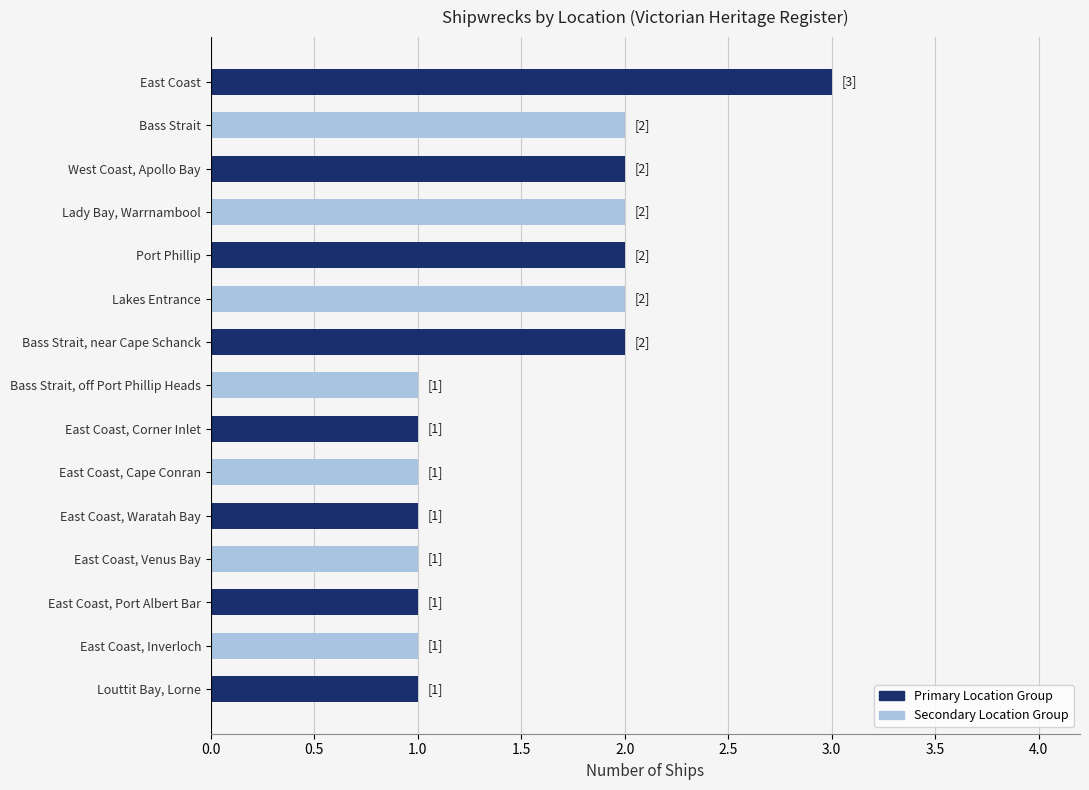

Does the chart contain stacked bars?

No